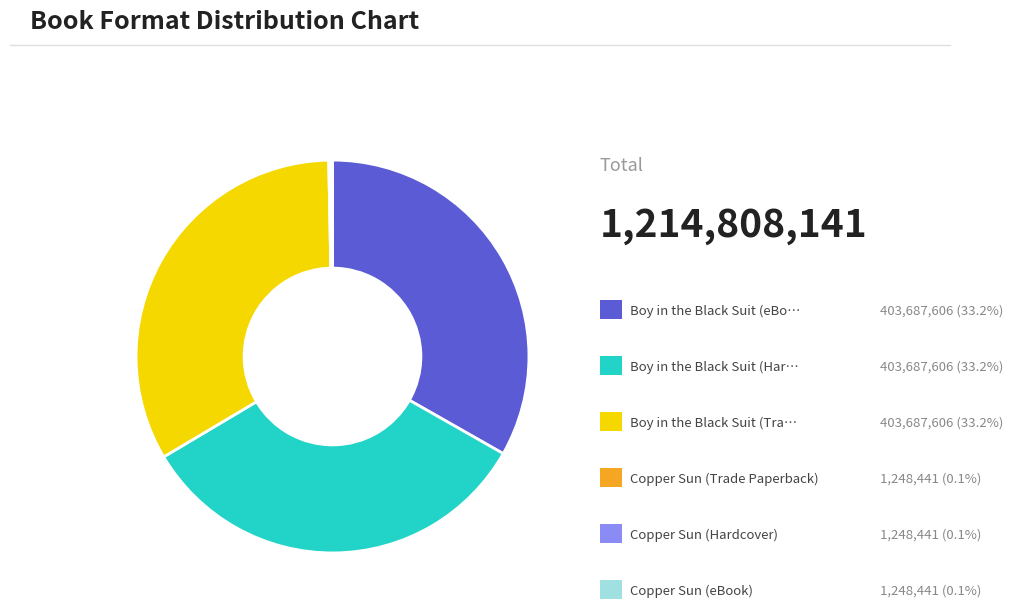

Is there a majority slice in this chart?

No